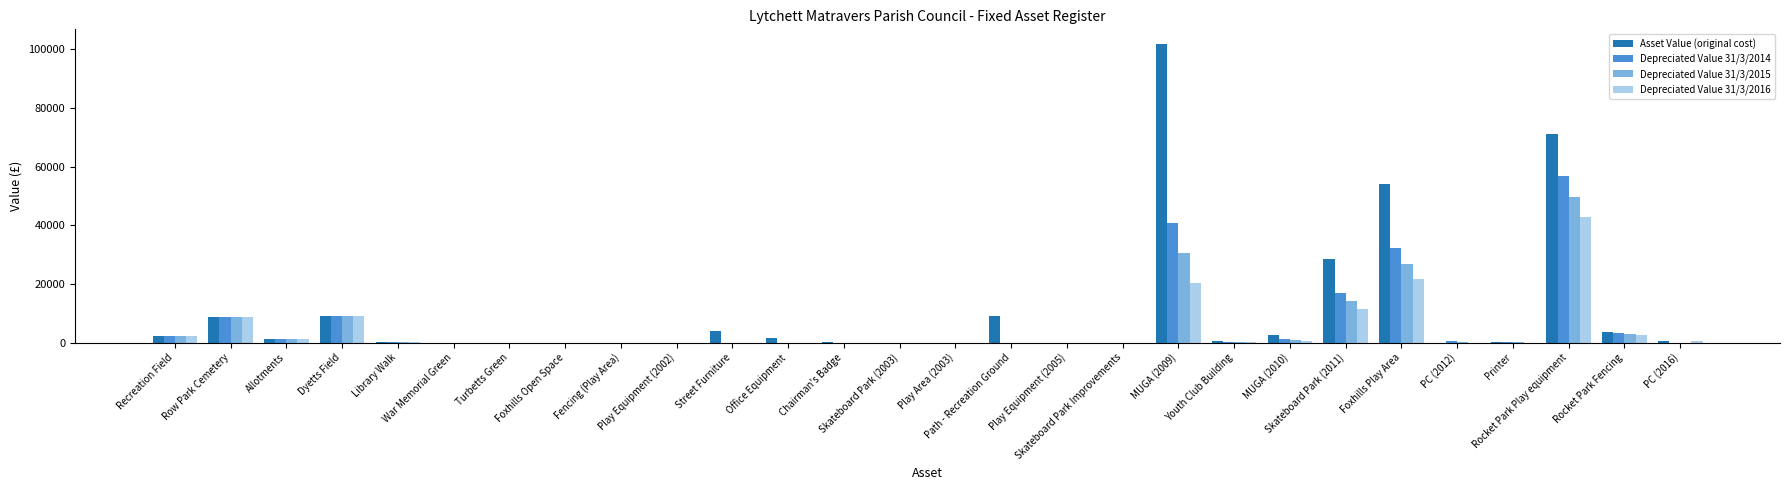

The Depreciated Value 31/3/2014 series shows 17419.8 at Turbetts Green. True or false?

False